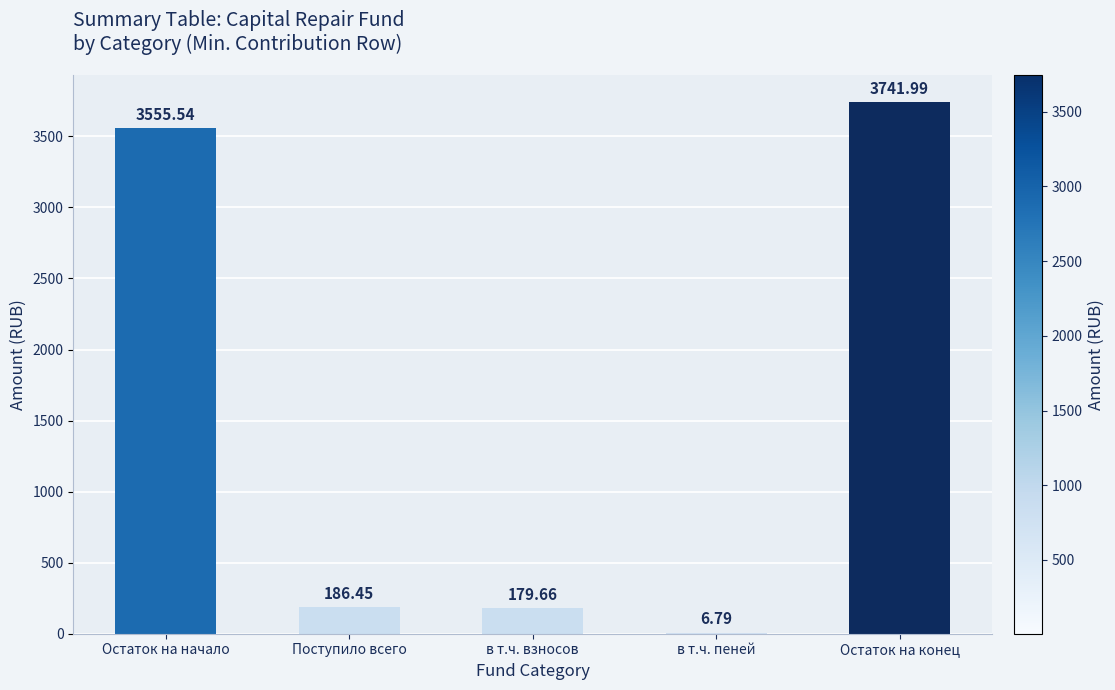

What is the approximate value at Остаток на начало?

3555.5